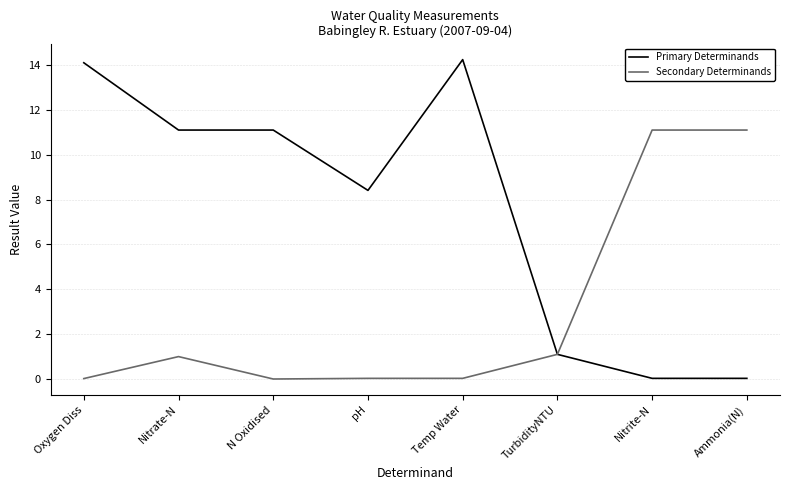

What position from the left is TurbidityNTU?

6